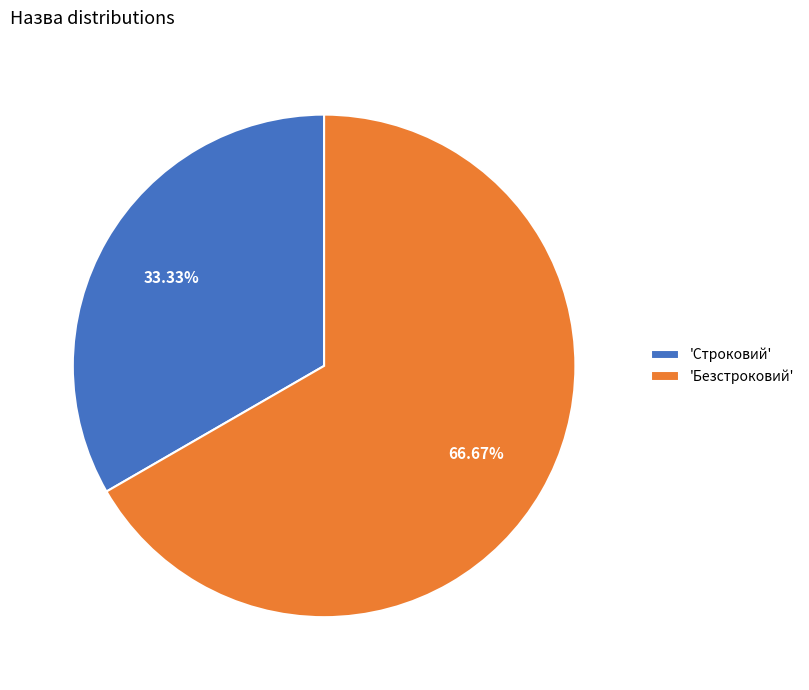

Which category has the smallest portion of the pie?

'Строковий'